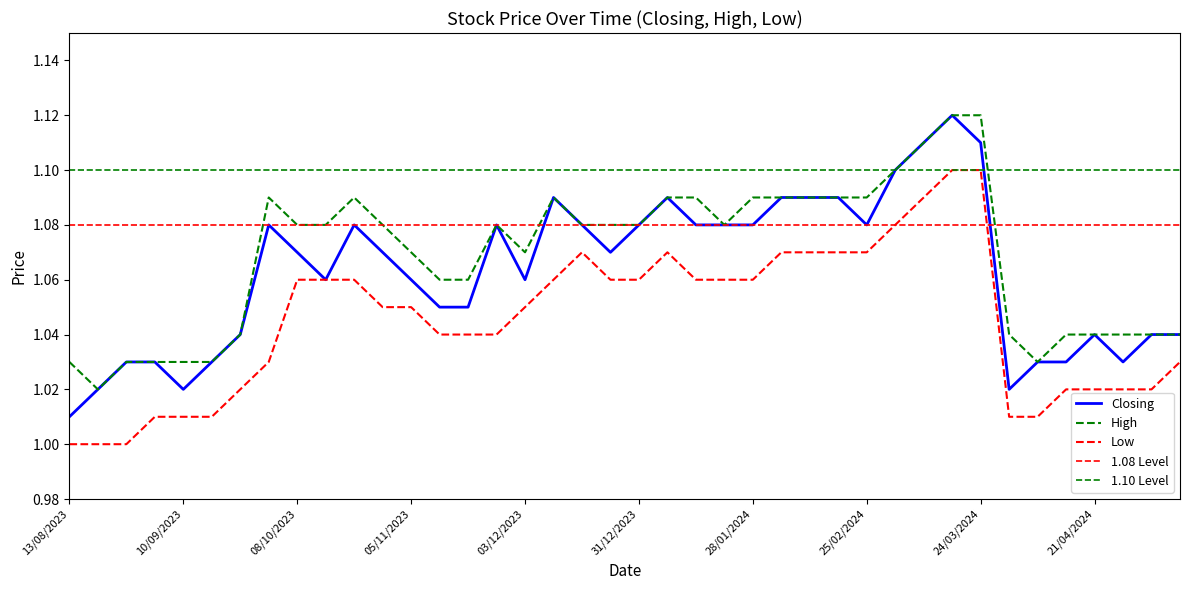

Which has a higher value, 31/12/2023 or 20/08/2023?

31/12/2023